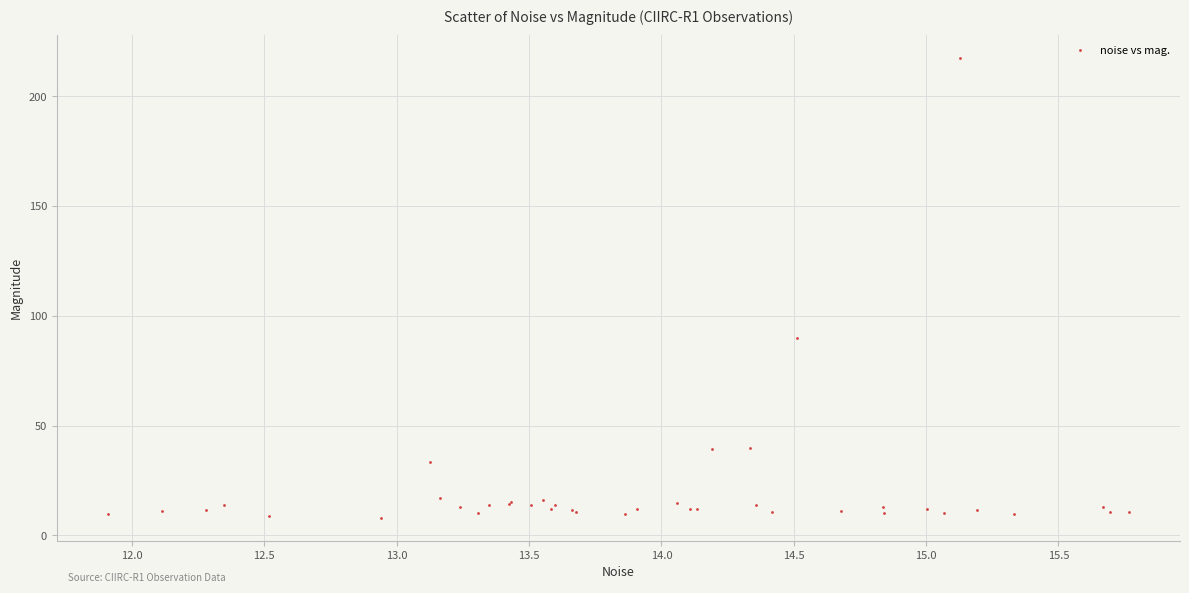

What Y value in the scatter plot is closest to 112?

90.1